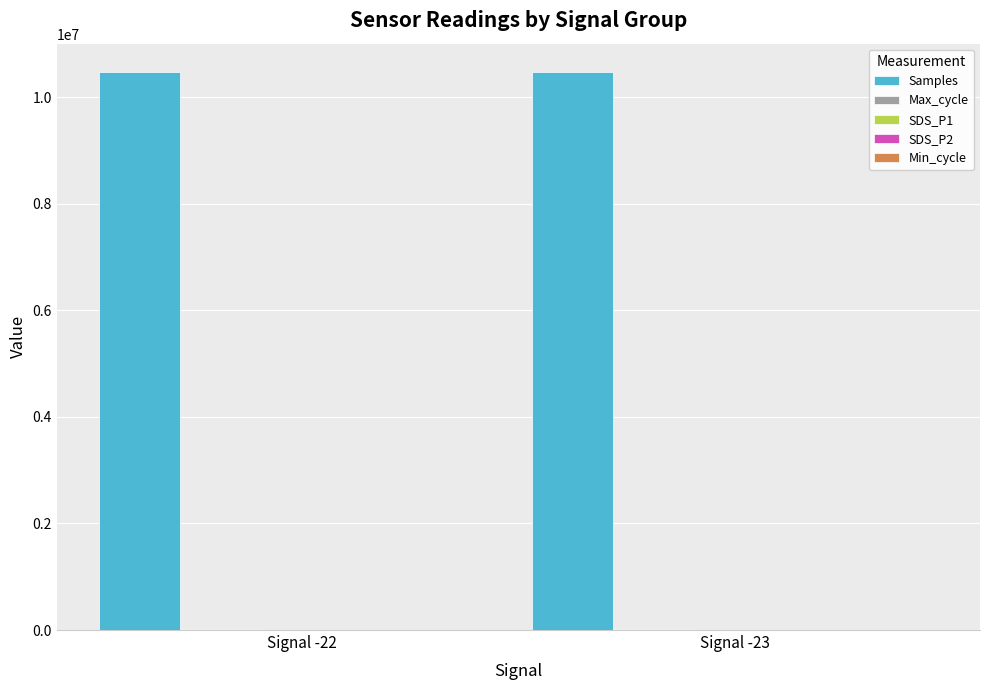

Which series has the largest total across all categories?

Samples